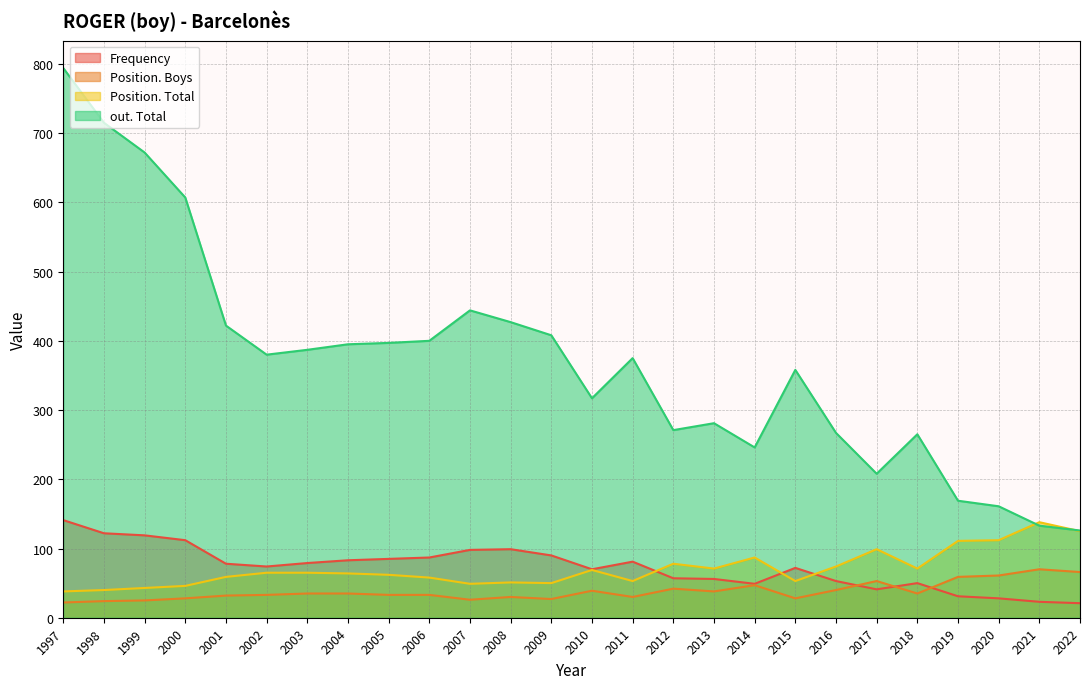

At which category does out. Total reach its first local valley?

2002